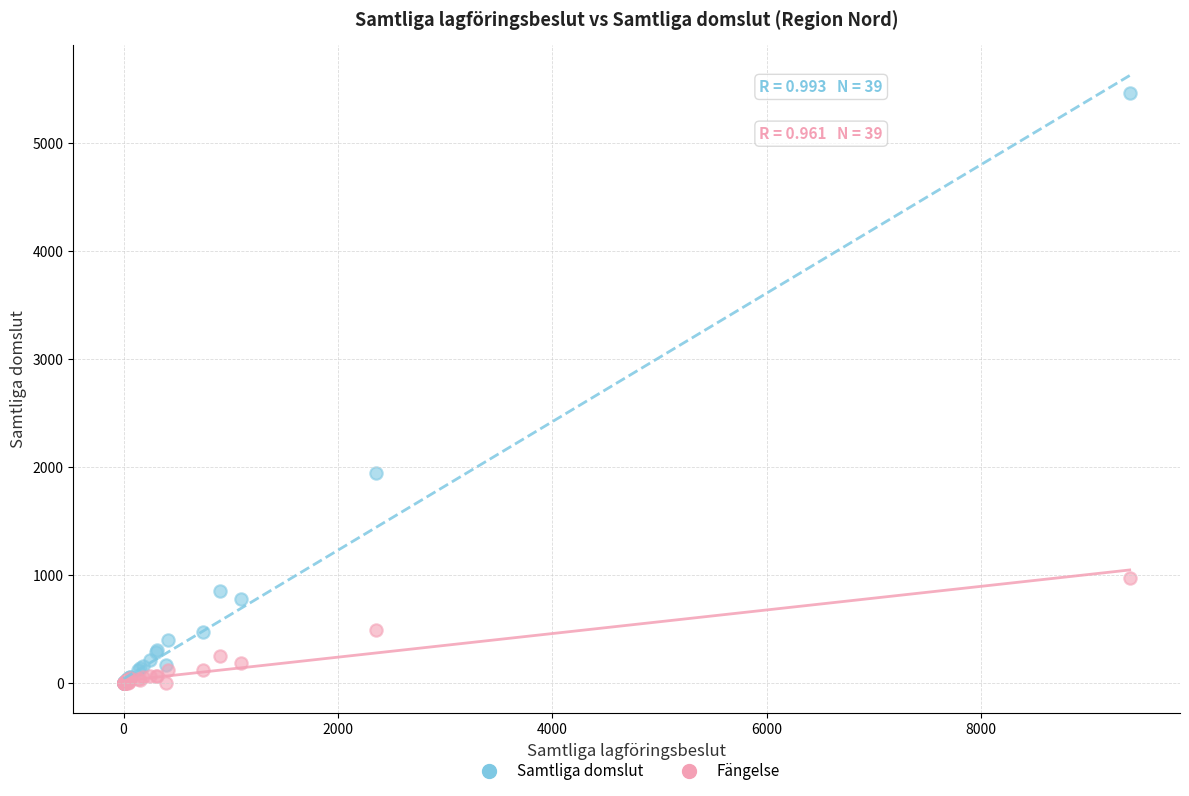

In the Samtliga domslut series, what Y value is closest to 2729?

1941